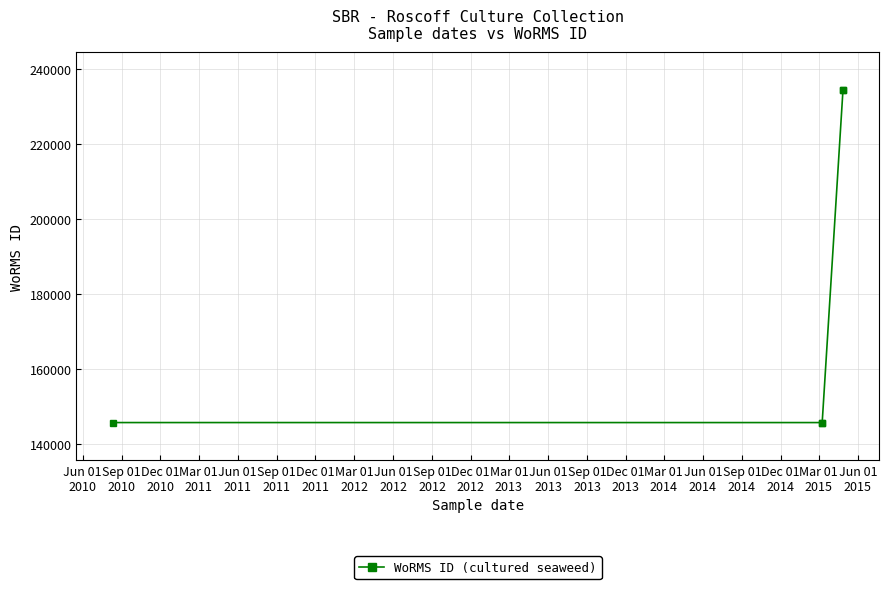

True or false: the data shows 145721 at Sep 01
2010.

True